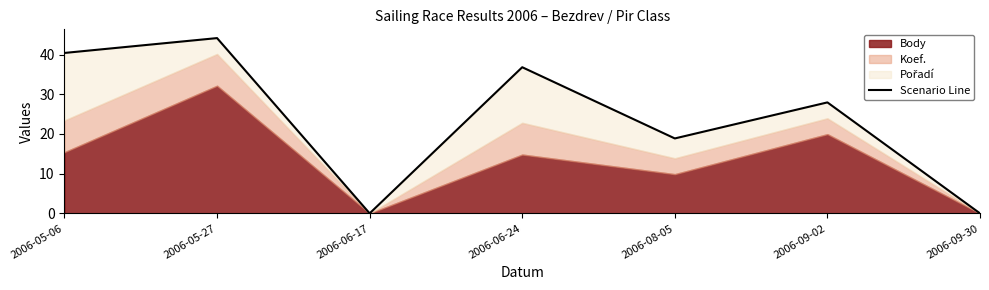

What is the change in value from 2006-09-02 to 2006-09-30?

-28.0